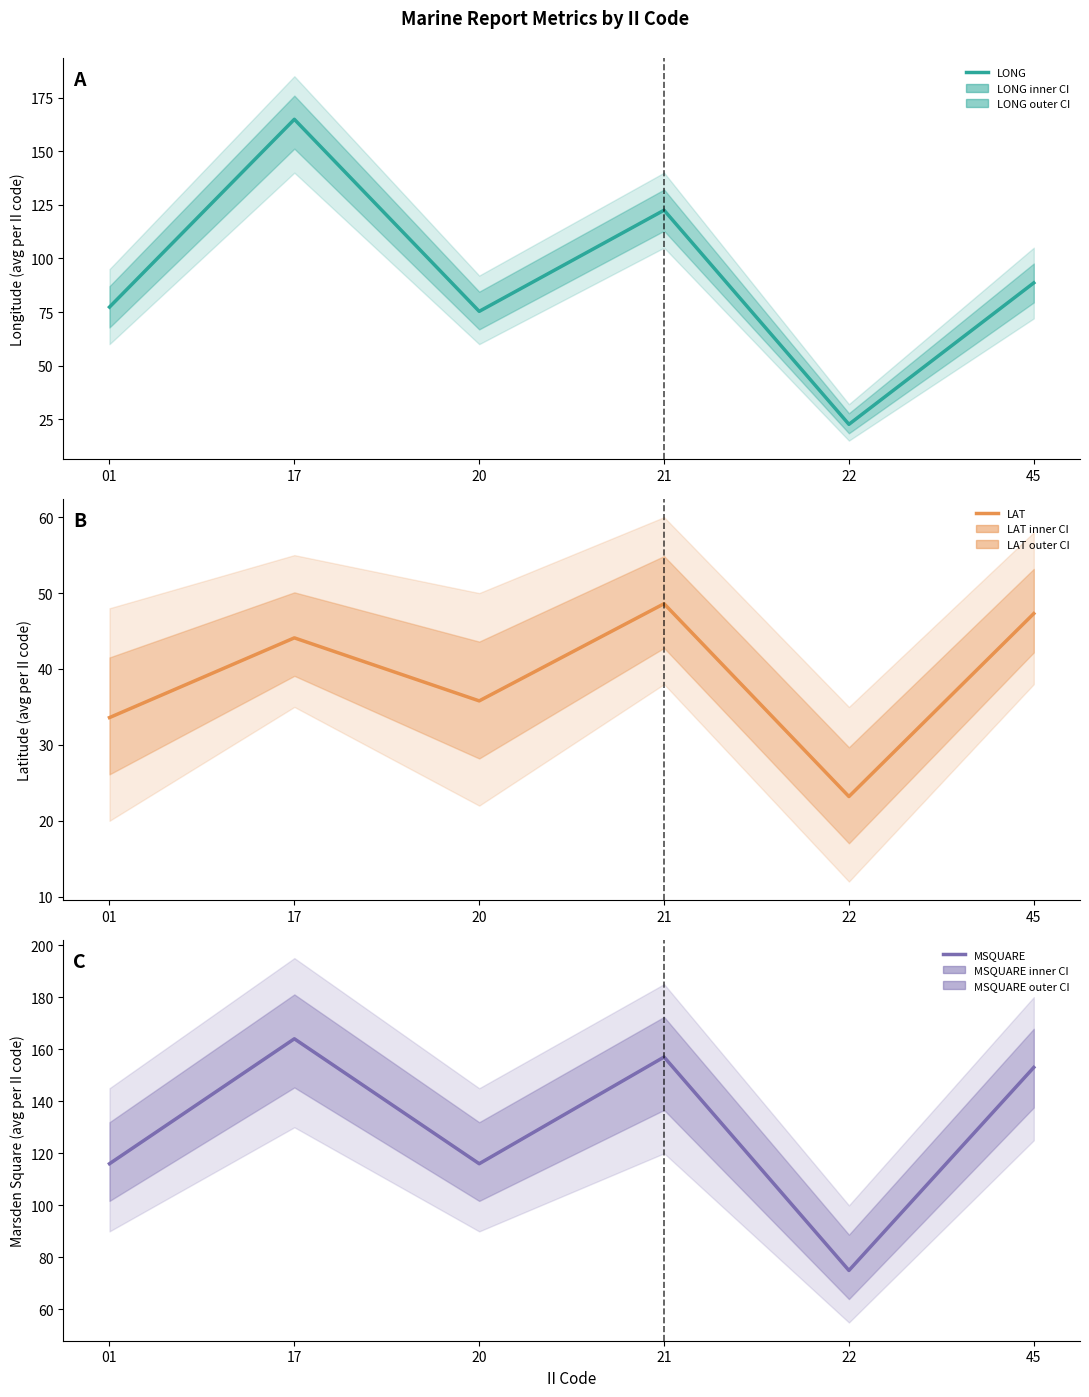

Reading left to right, transcribe all the data shown in this chart.

LONG: 01=77.3	17=164.9	20=75.3	21=122.5	22=22.6	45=88.6
LAT: 01=33.6	17=44.1	20=35.8	21=48.6	22=23.2	45=47.3
MSQUARE: 01=116.0	17=164.0	20=116.0	21=157.0	22=75.0	45=153.0